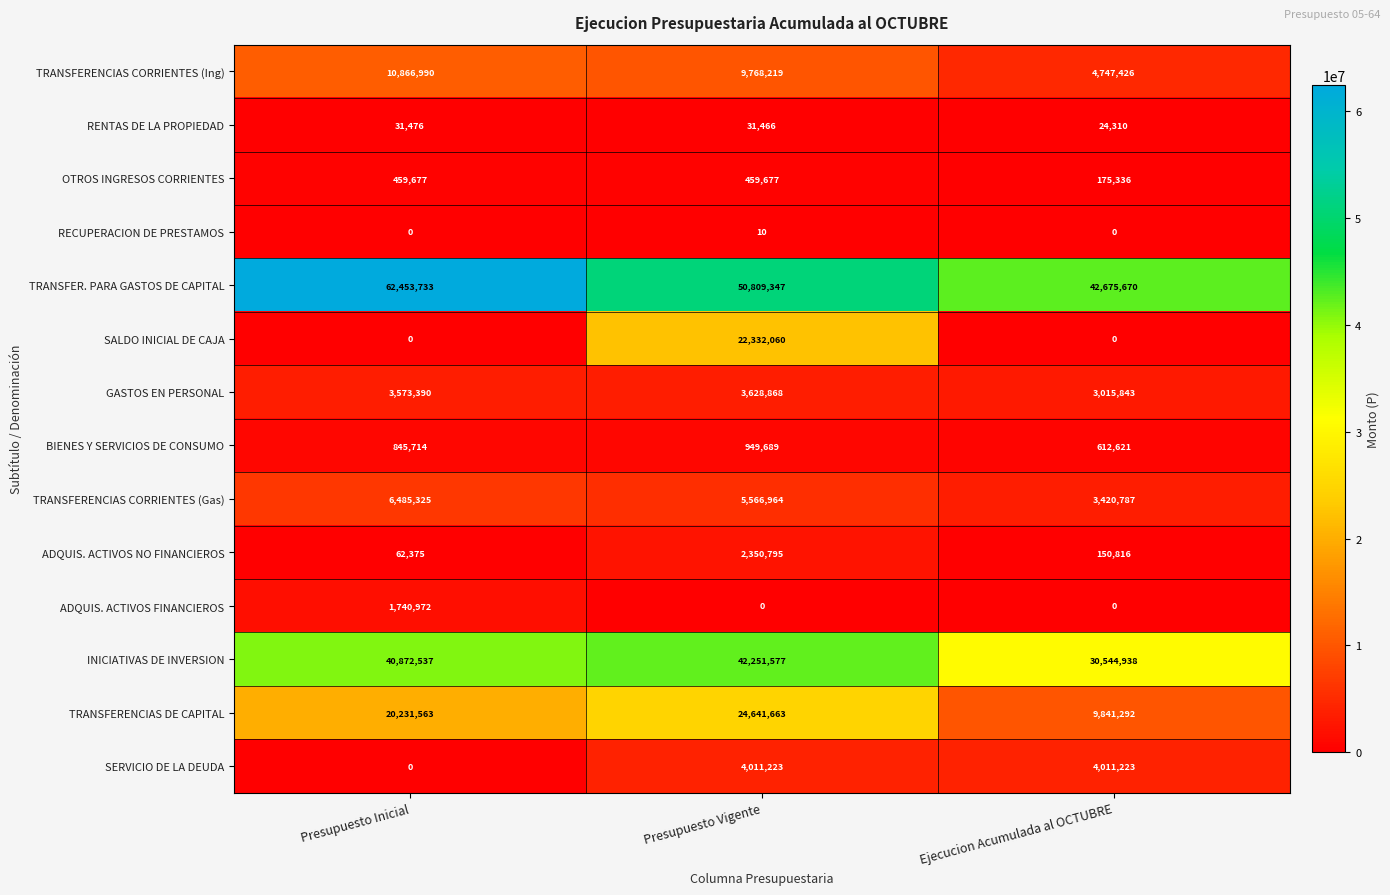

Which series has the widest spread of values?

SALDO INICIAL DE CAJA